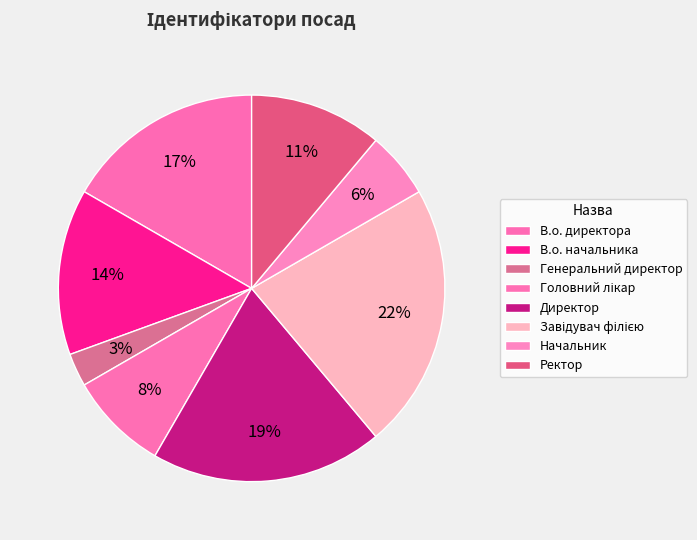

How many segments does this pie chart have?

8